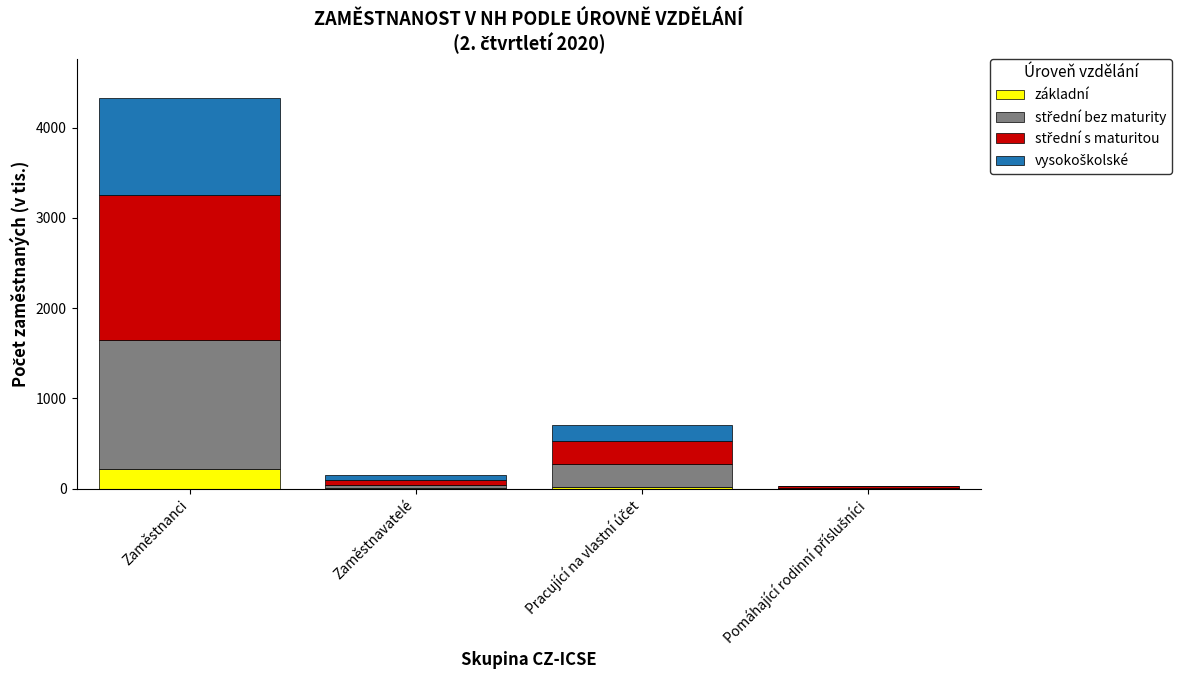

At which category is the sum across all series the highest?

Zaměstnanci